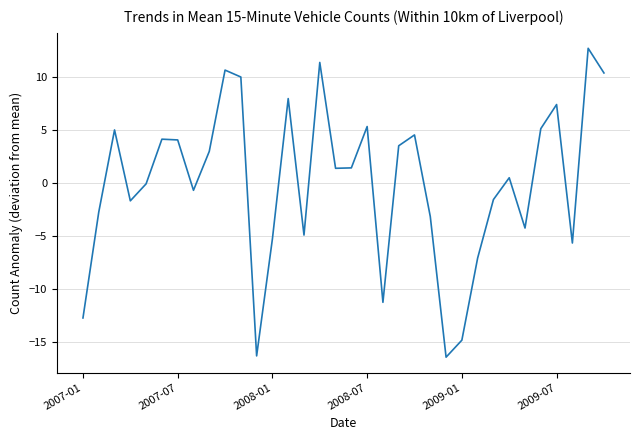

What is the difference between the maximum and minimum values?

29.1